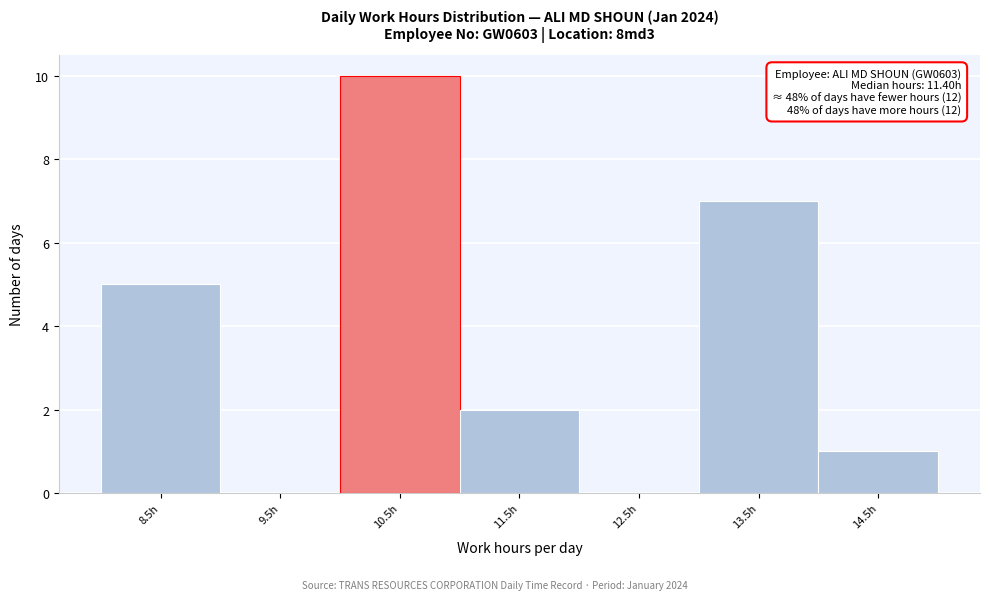

Reading left to right, what are all the values shown in this chart?

8.5h=5	9.5h=0	10.5h=10	11.5h=2	12.5h=0	13.5h=7	14.5h=1